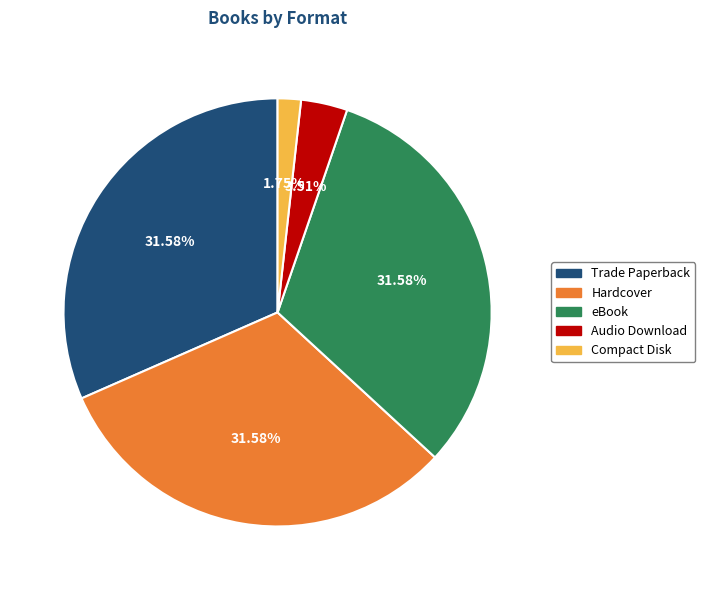

Combined, what portion of the pie is eBook and Audio Download?

35.1%